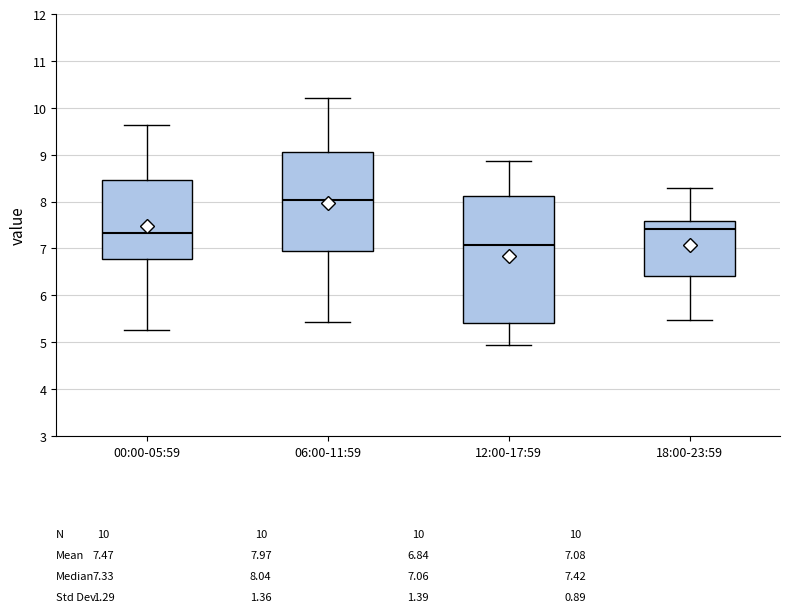

Which box's median line is the highest?

06:00-11:59